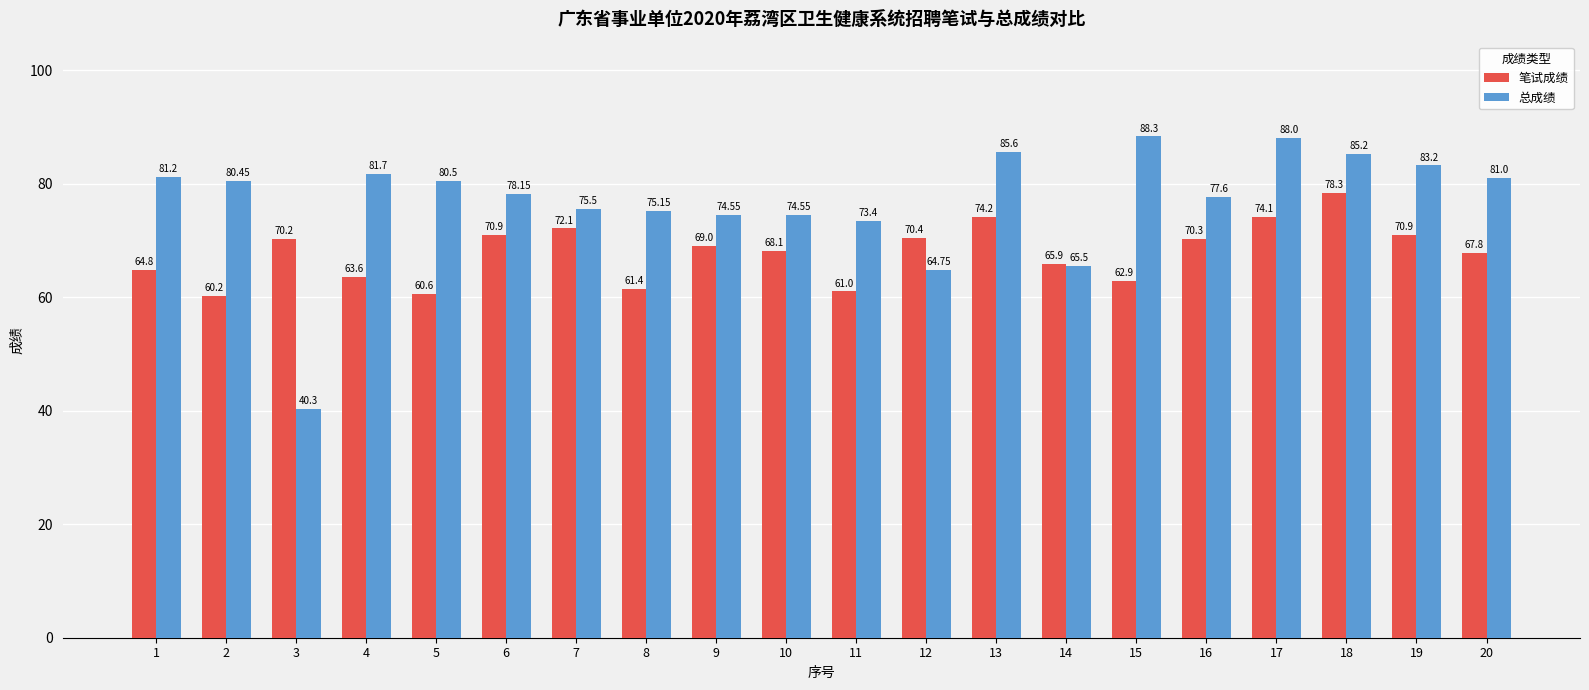

How many distinct data groups are displayed?

2